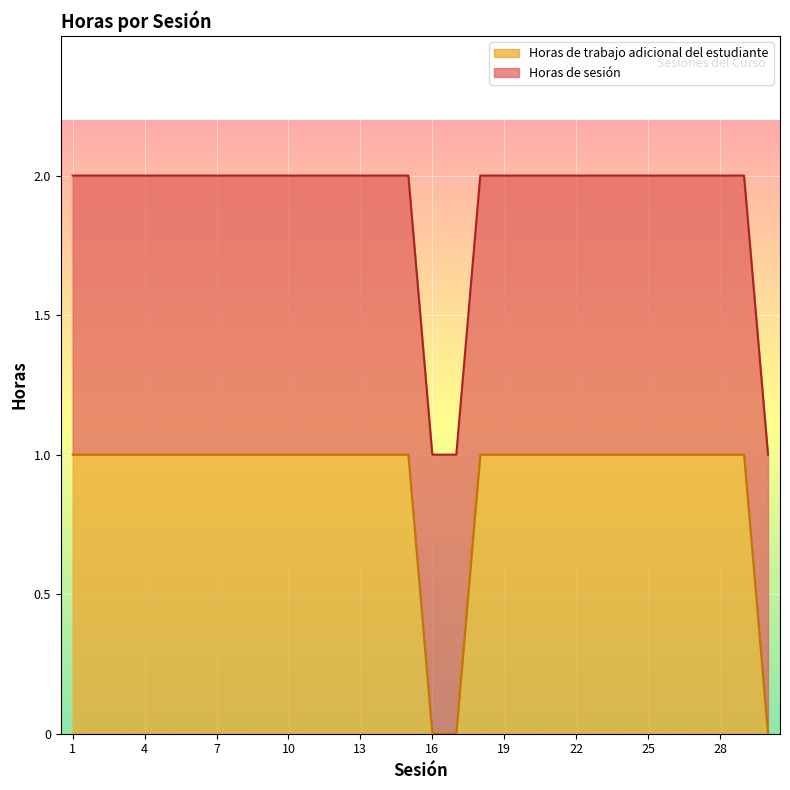

What is the approximate value at 5?

1